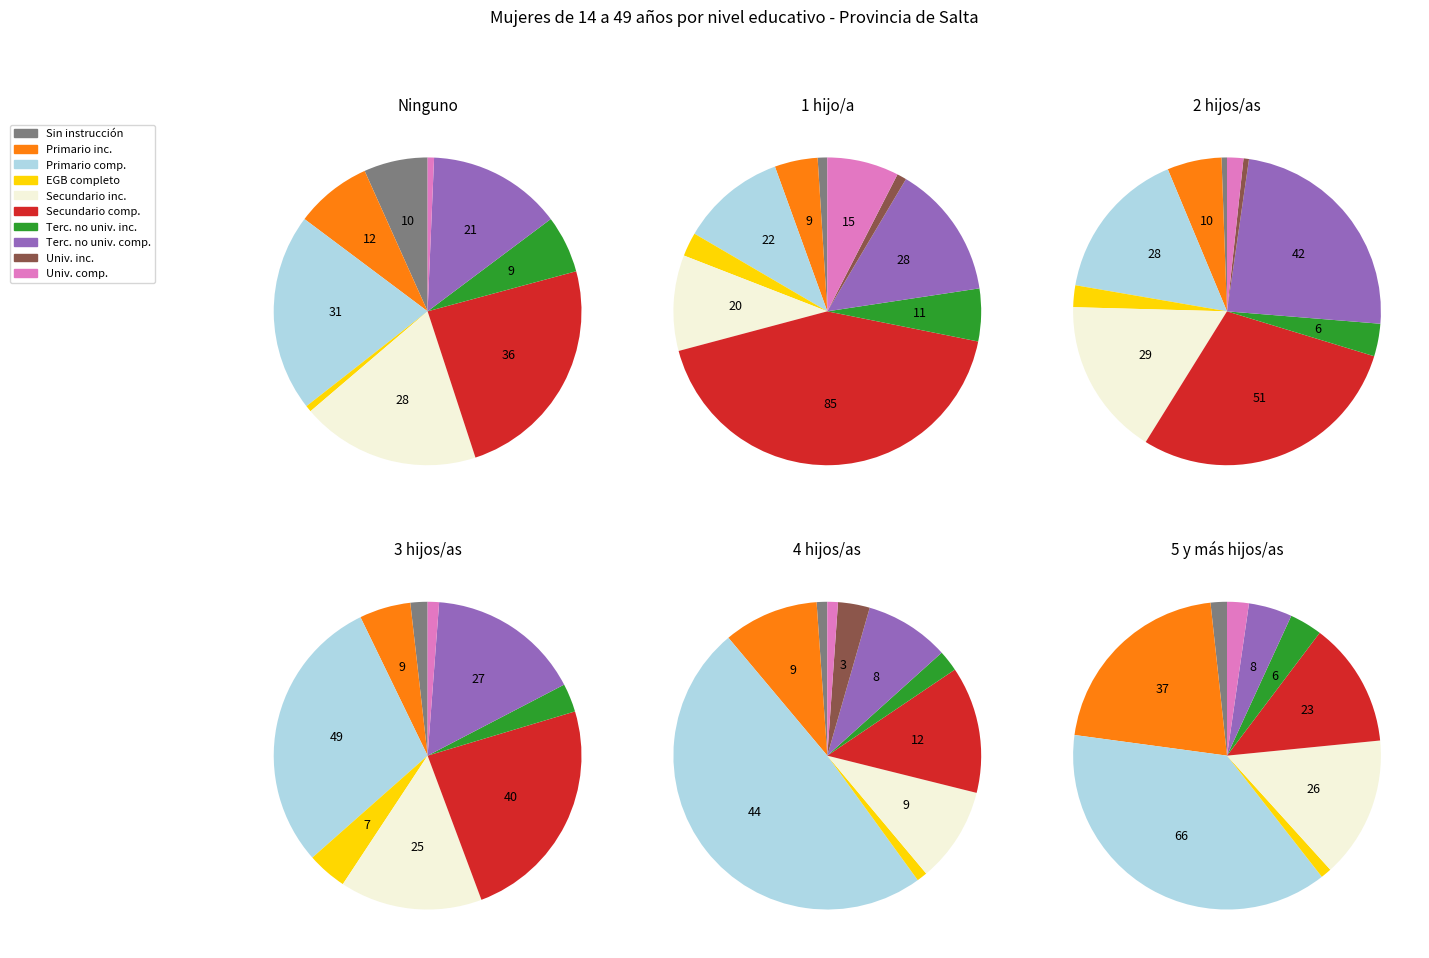

To the nearest percent, what percentage of the pie is Universitario de grado completo?

1%